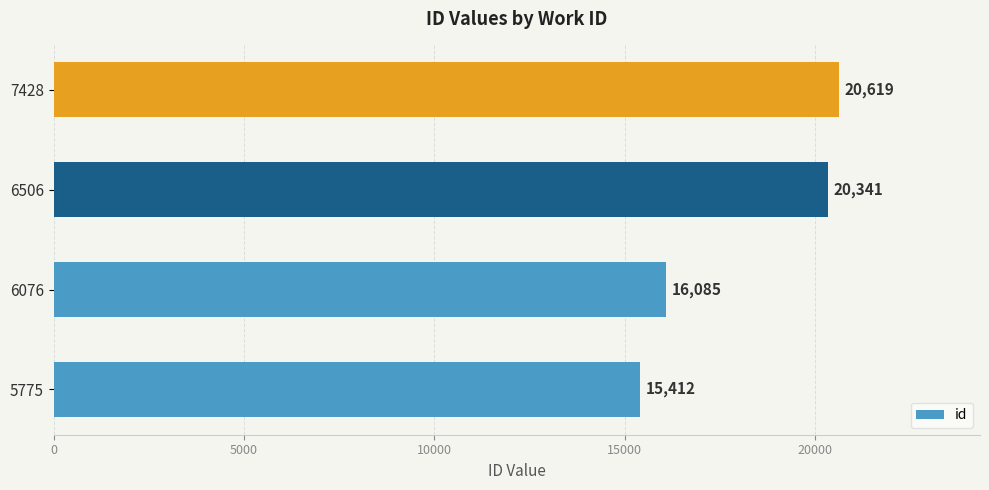

Reading bottom to top, what are all the values shown in this chart?

5775=15412	6076=16085	6506=20341	7428=20619